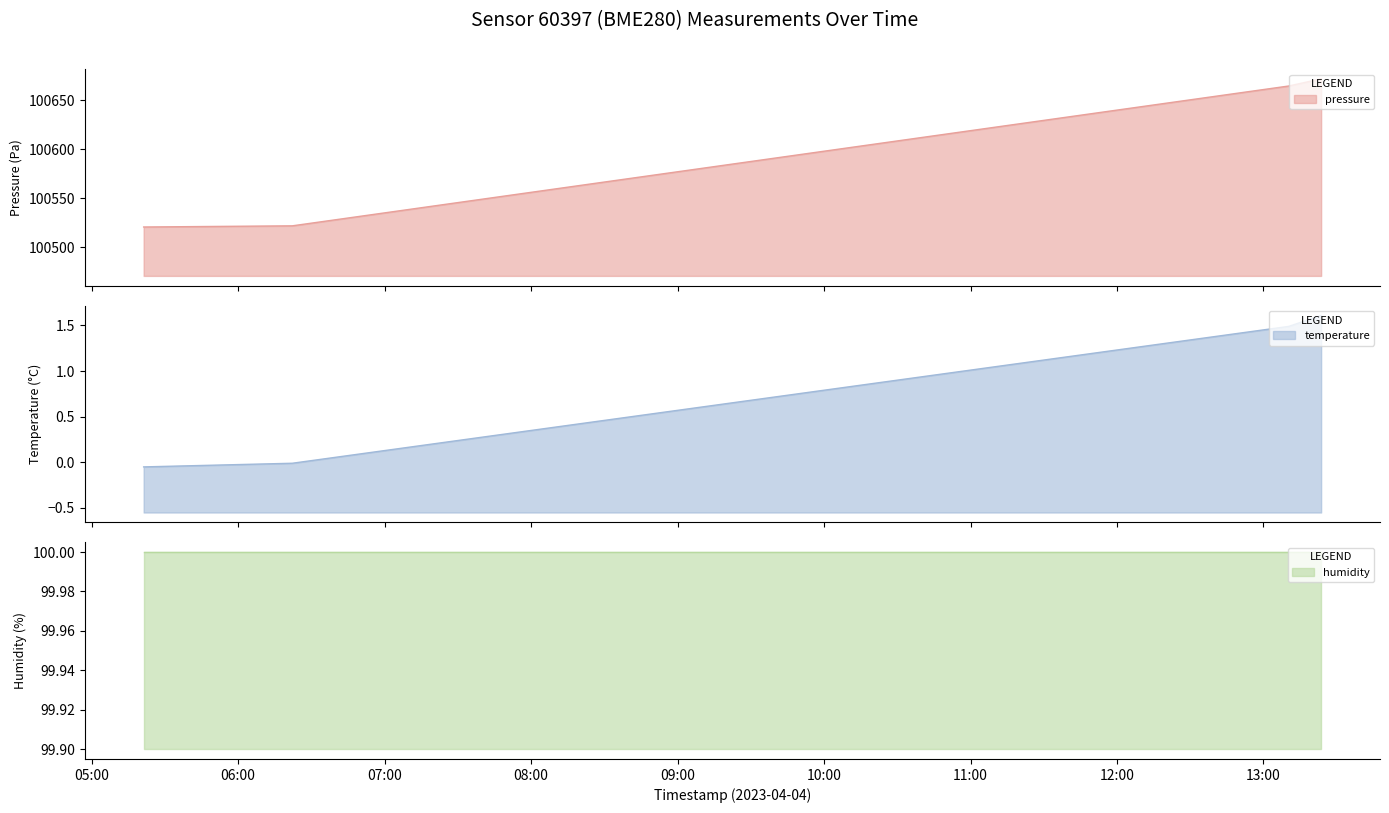

What is the minimum value for pressure?

100520.5